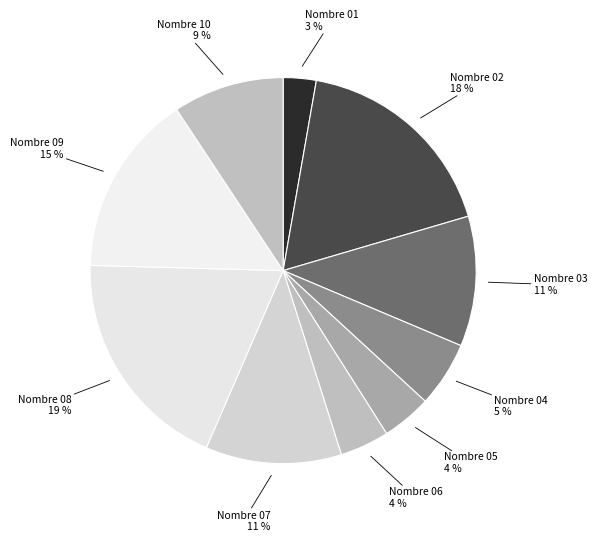

How many segments does this pie chart have?

10